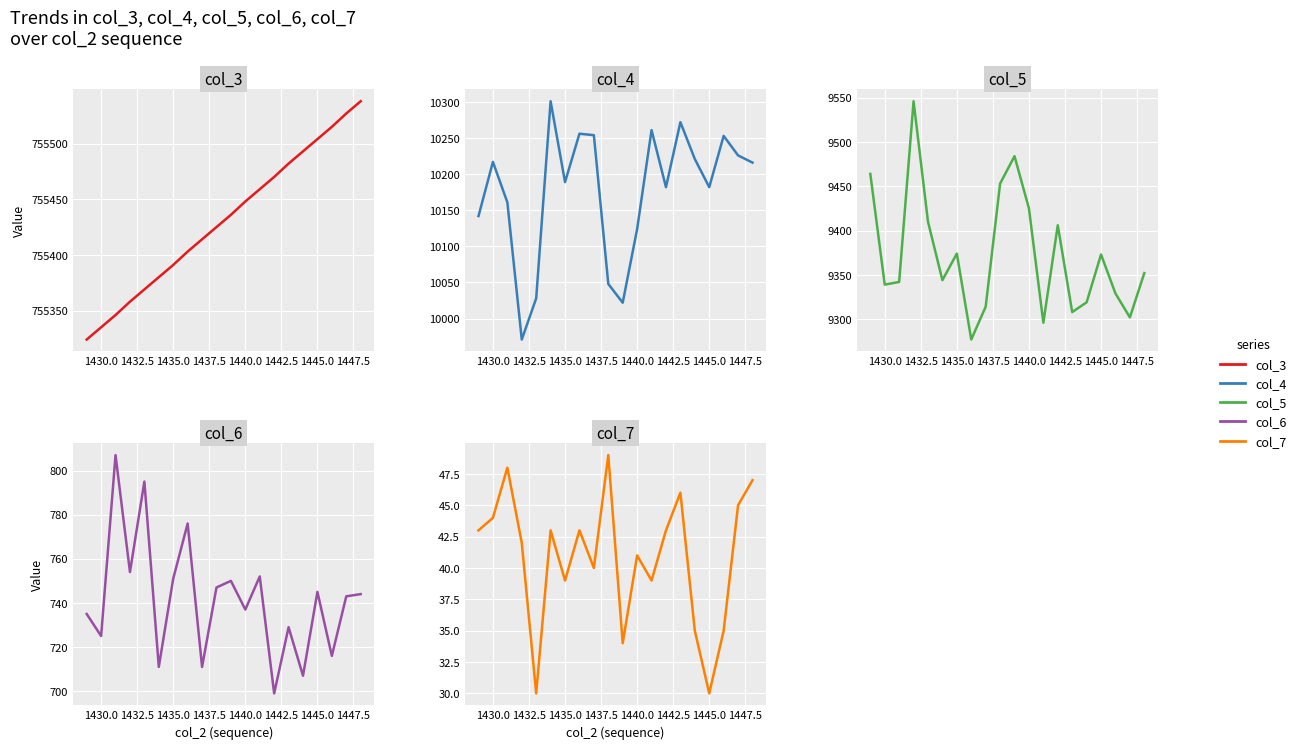

Is the value of col_4 at 17 greater than the value of col_7 at 1442.5?

Yes